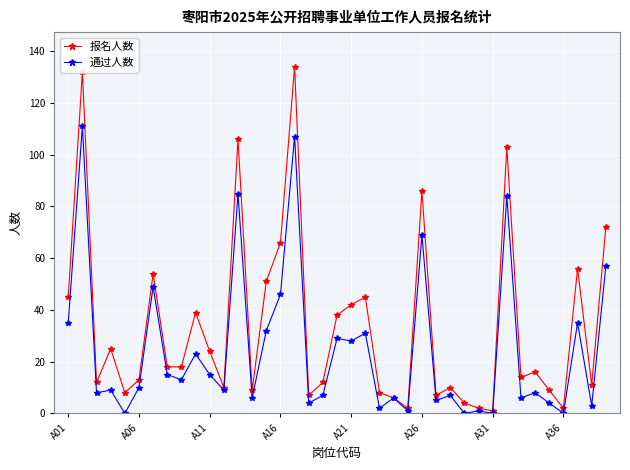

What is the greatest value displayed?

134